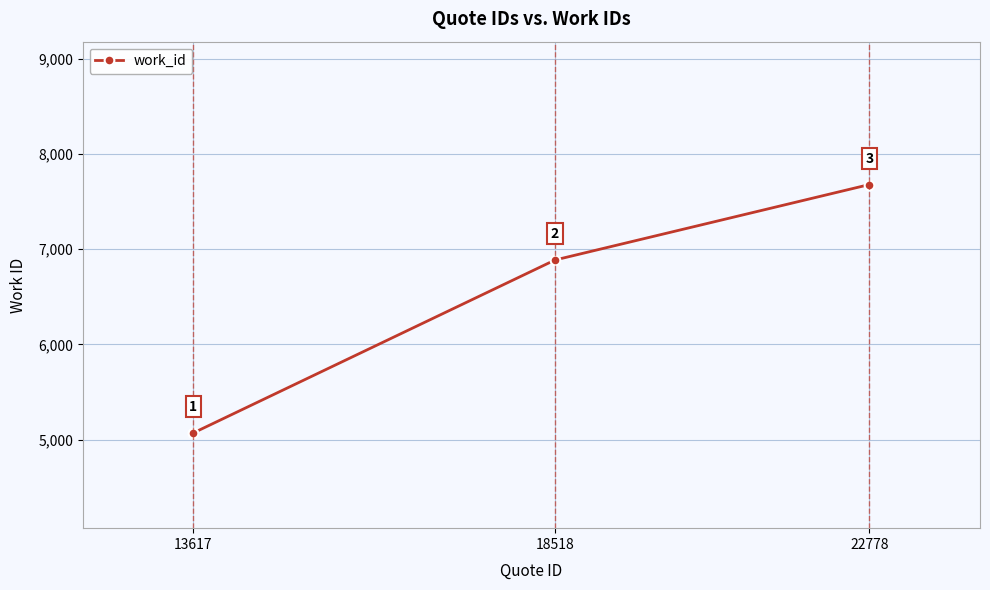

How many lines are shown in the chart?

1